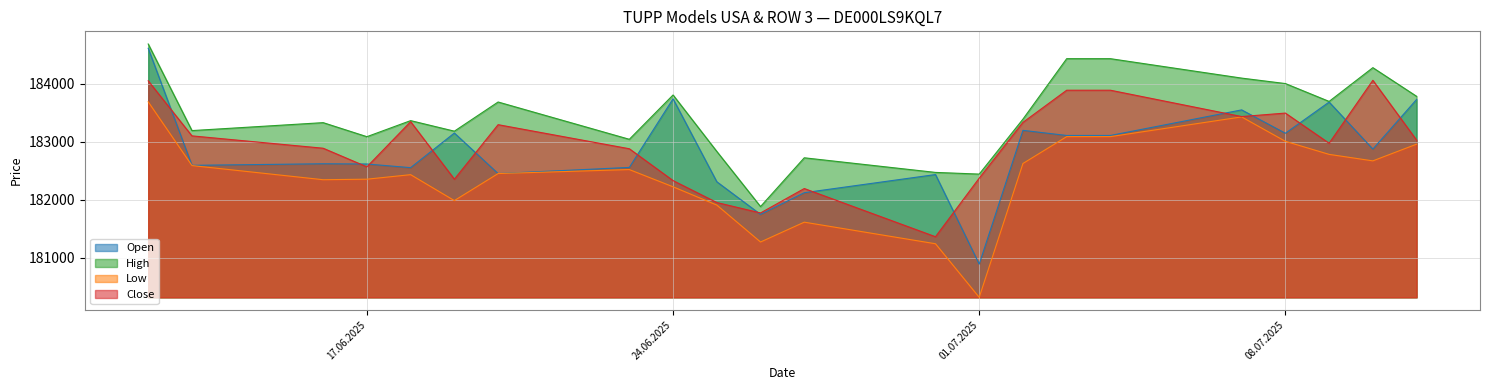

What is the difference between the Low values at 07.07.2025 and 30.06.2025?

2187